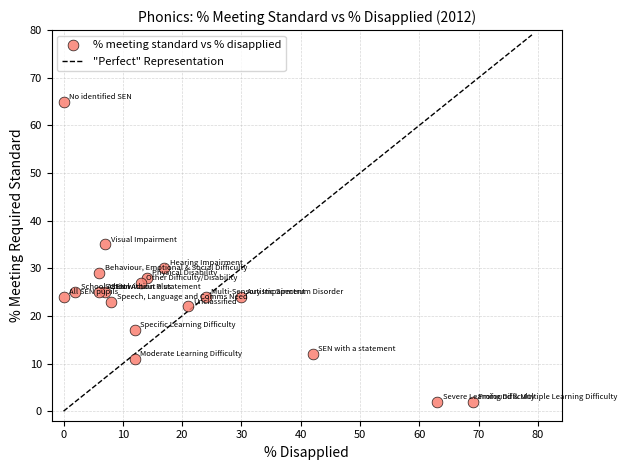

What Y value in the scatter plot is closest to 33?

35